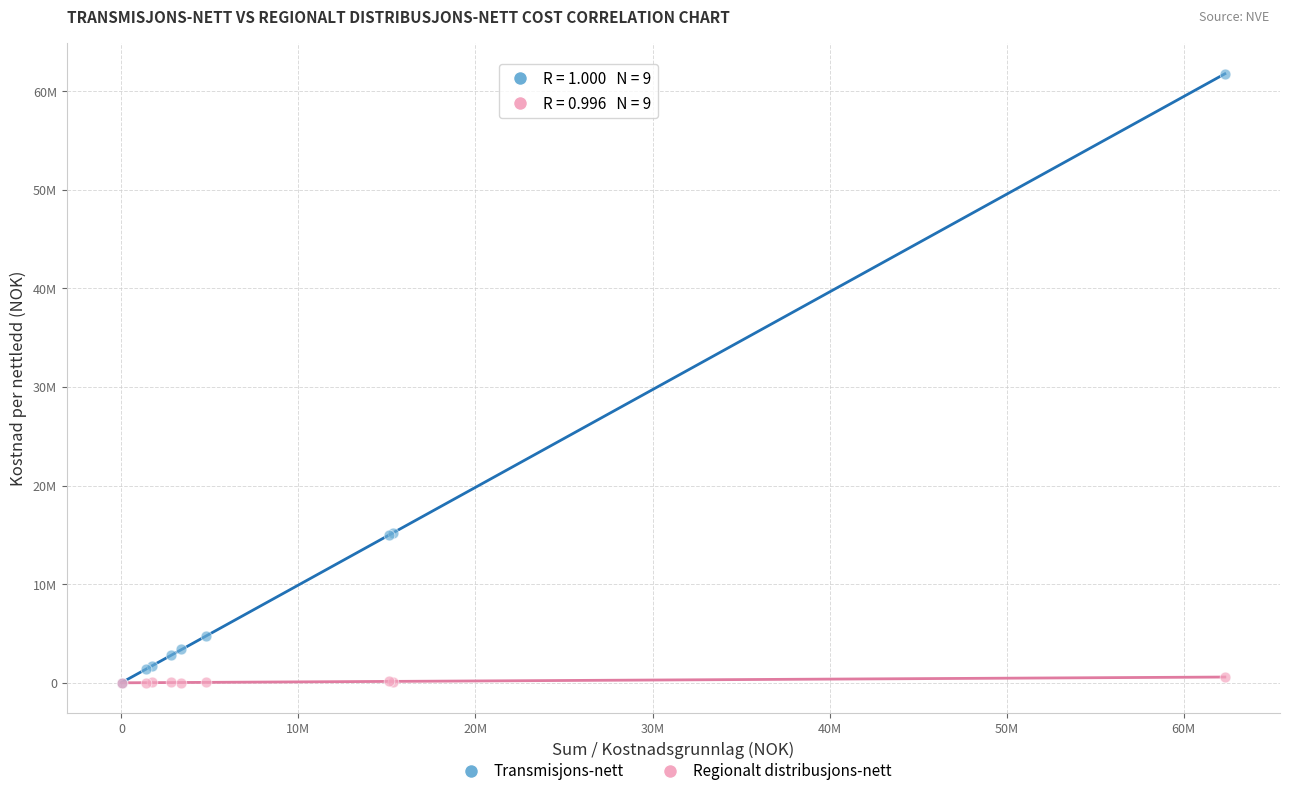

Which series has the widest spread of Y values?

Transmisjons-nett